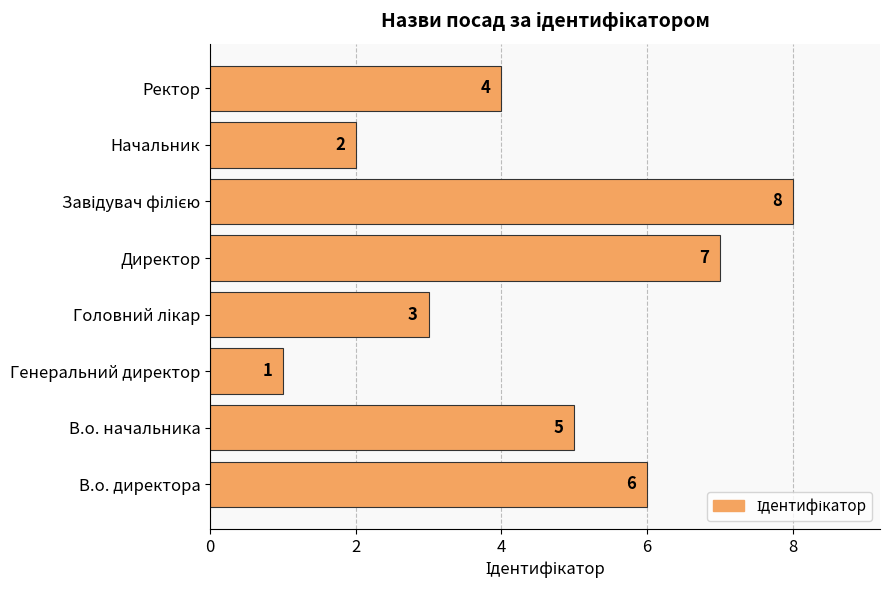

What is the smallest value displayed?

1